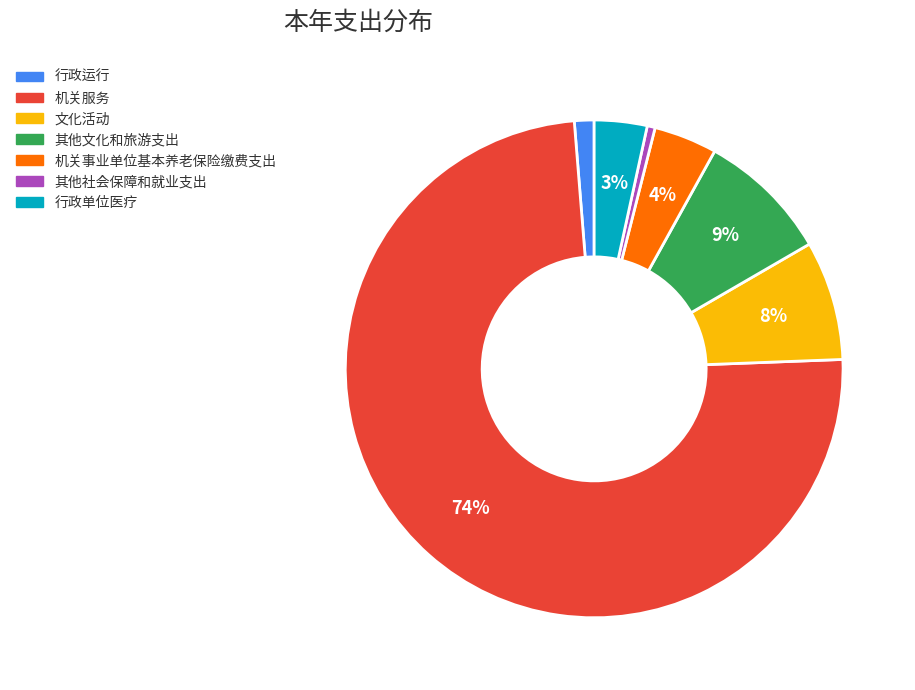

Count the number of slices in the pie.

7